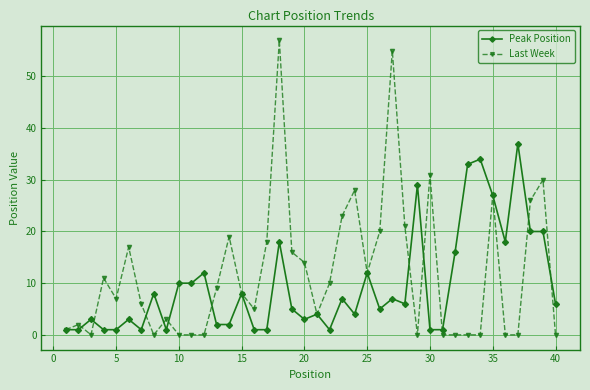

Which series has the largest range (max minus min)?

Last Week